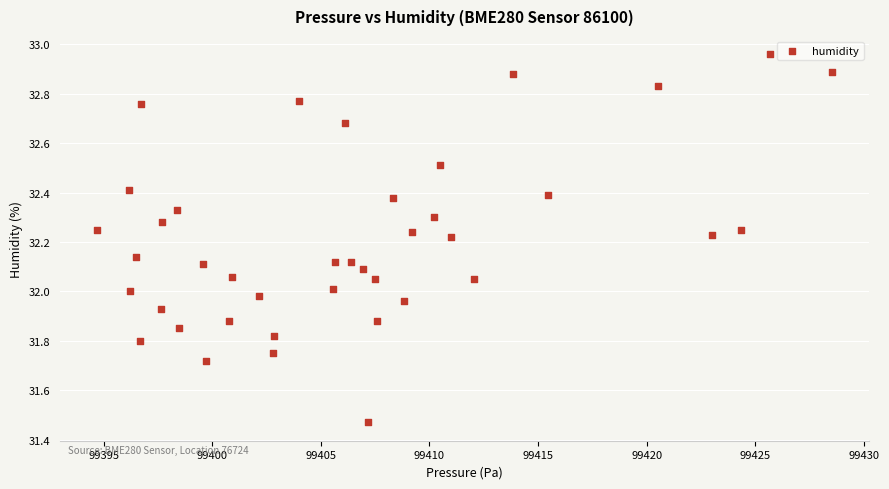

What is the range of X values (max minus min)?

33.9